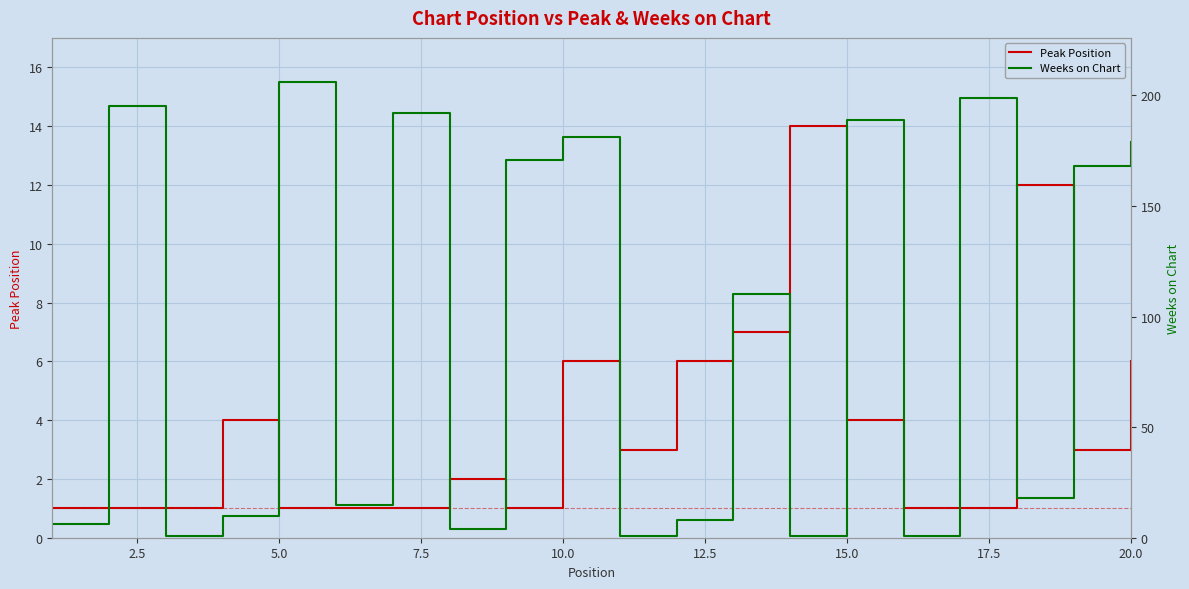

What is the difference between the second highest and minimum values in the Weeks on Chart series?

198